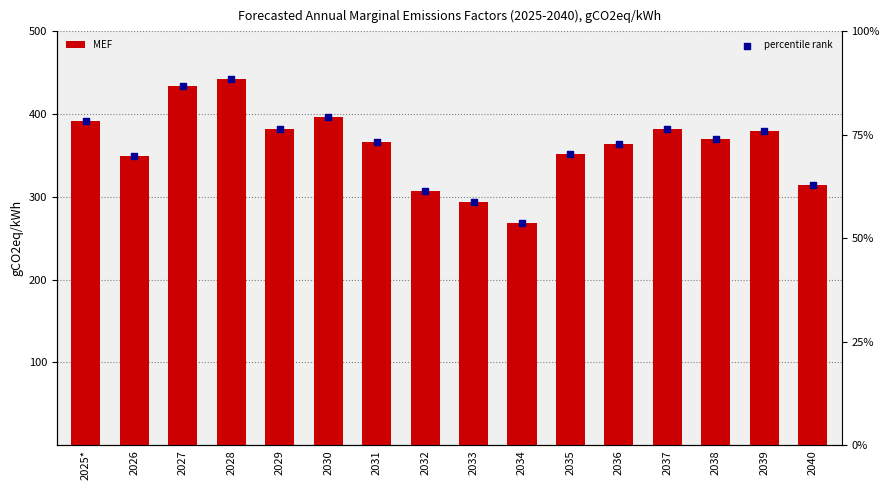

Which series has the largest Y range (max minus min)?

MEF